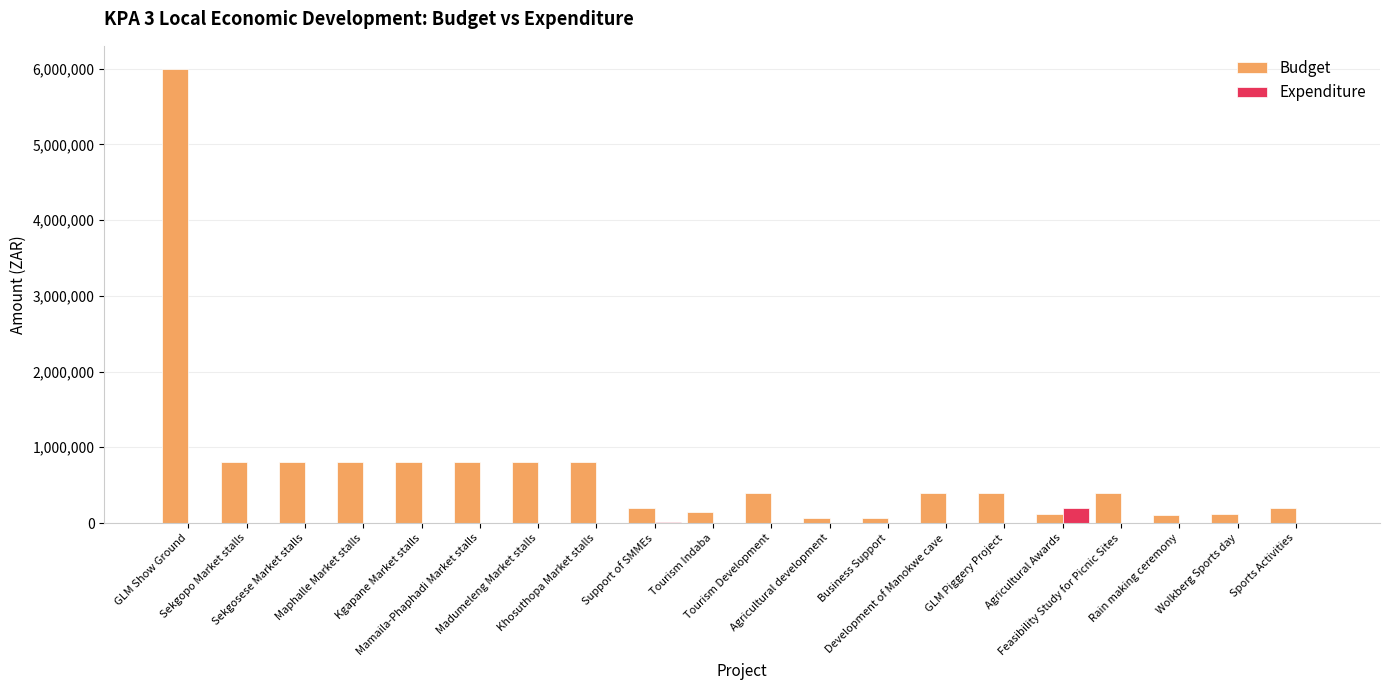

Which series has the widest spread of values?

Budget